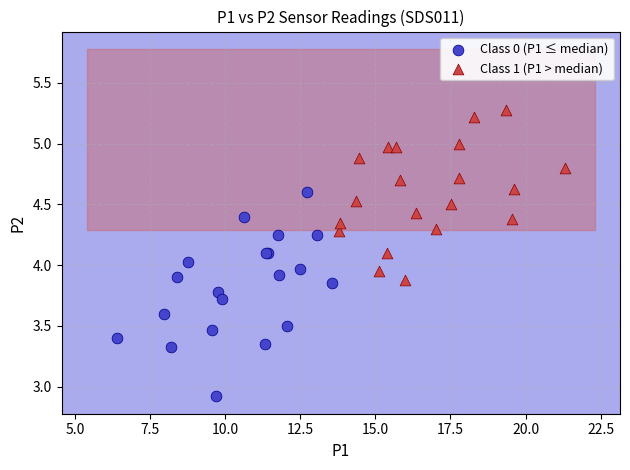

Which series has the largest Y range (max minus min)?

Class 0 (P1 ≤ median)